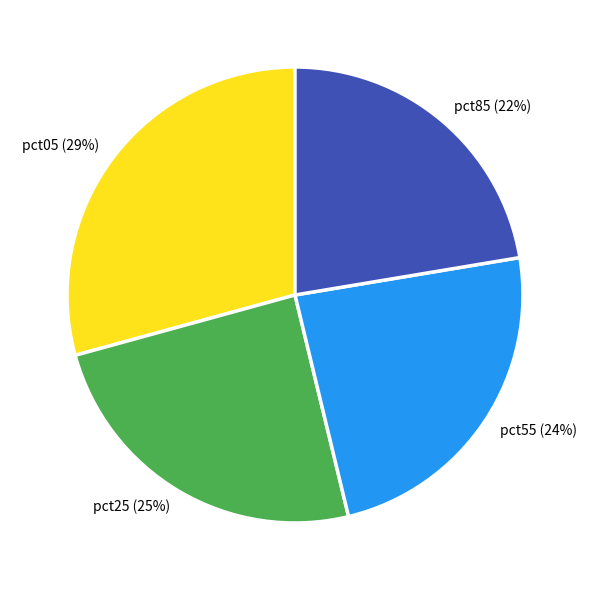

The pct55 slice represents 1% of the pie. True or false?

False